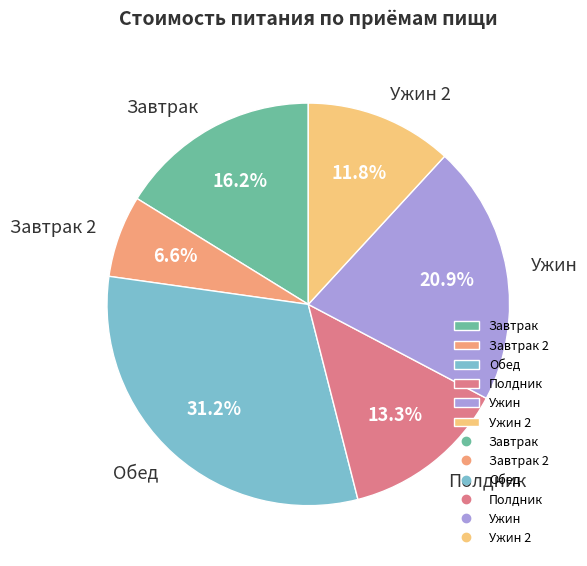

Is there any slice that represents more than half of the pie?

No